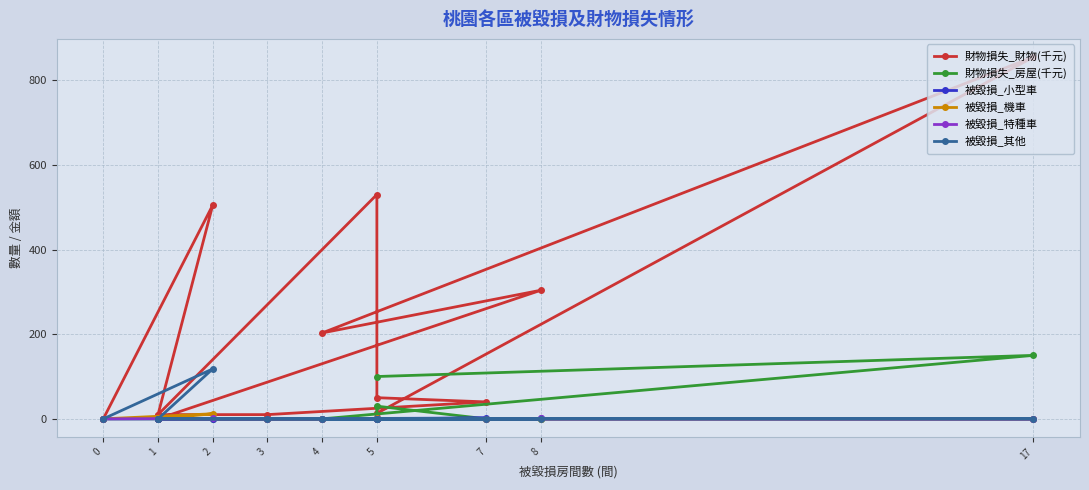

Which label corresponds to the smallest value in the chart?

1